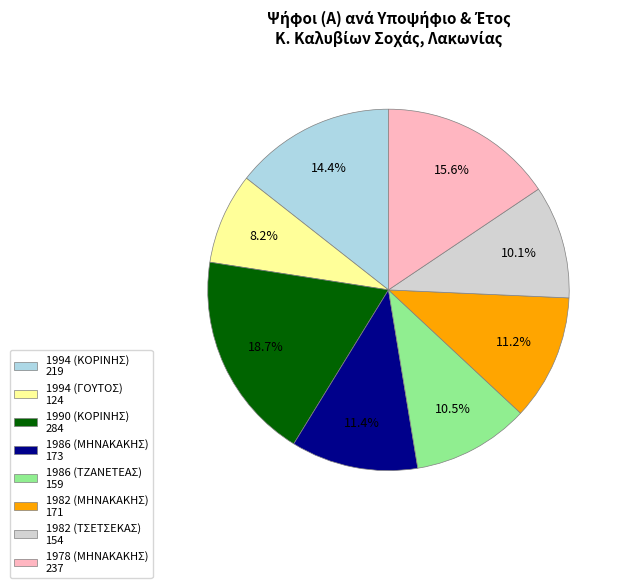

Is there a majority slice in this chart?

No